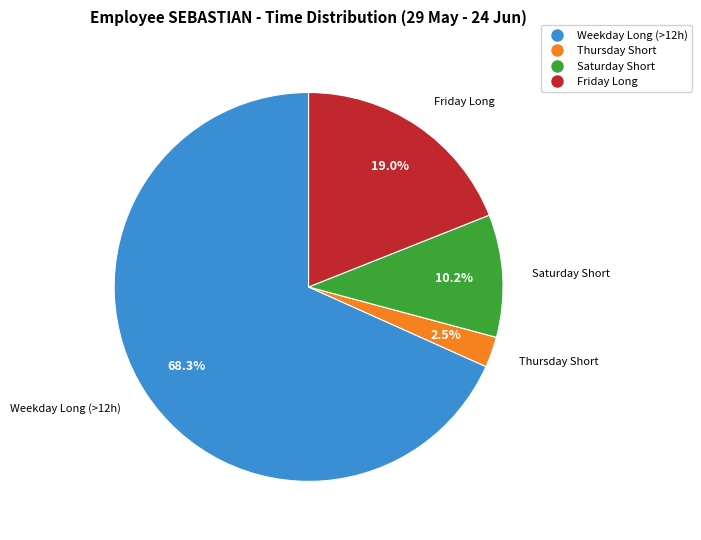

To the nearest percent, what is the average slice percentage?

25%